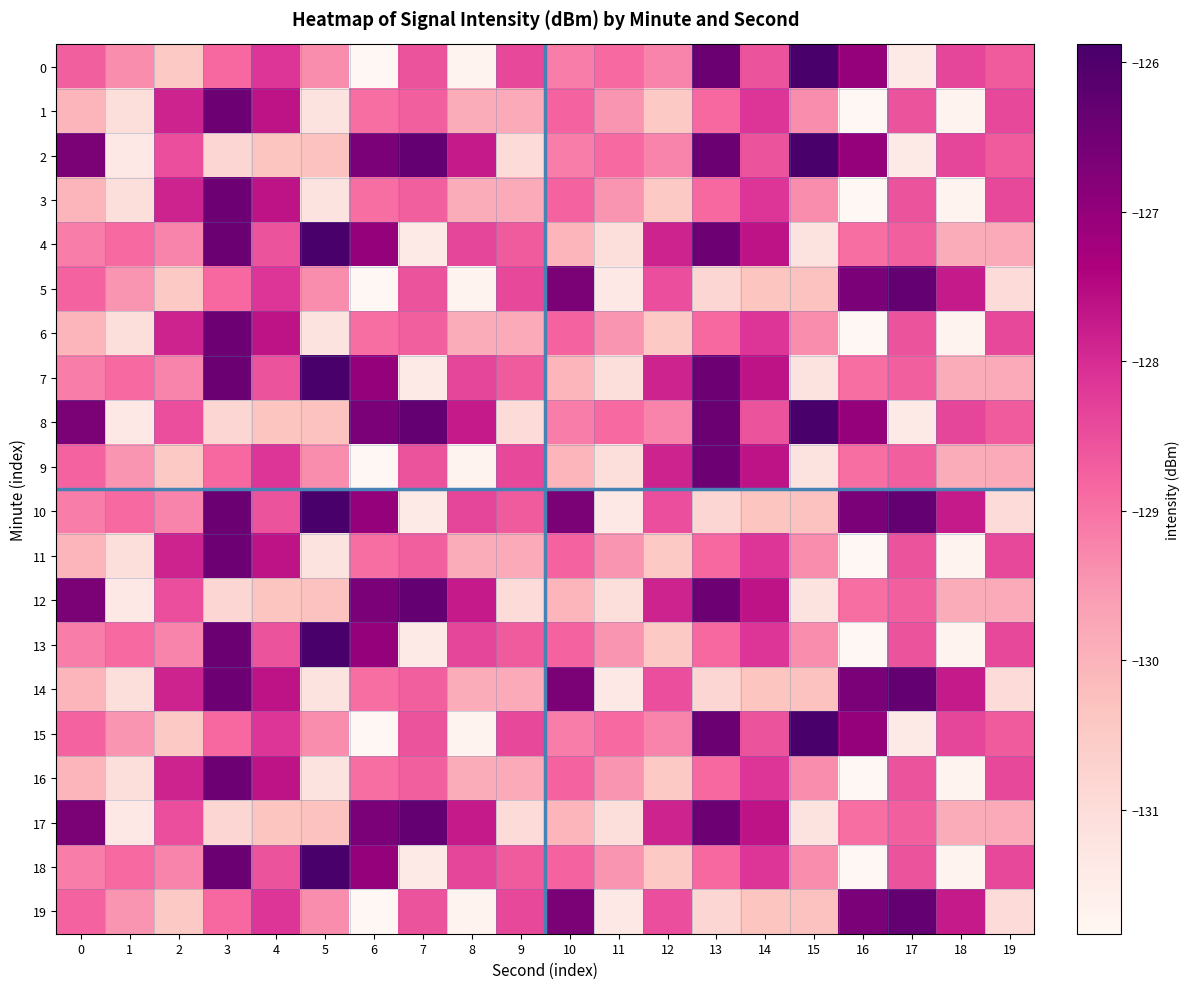

What is the minimum value shown in the chart?

-131.8